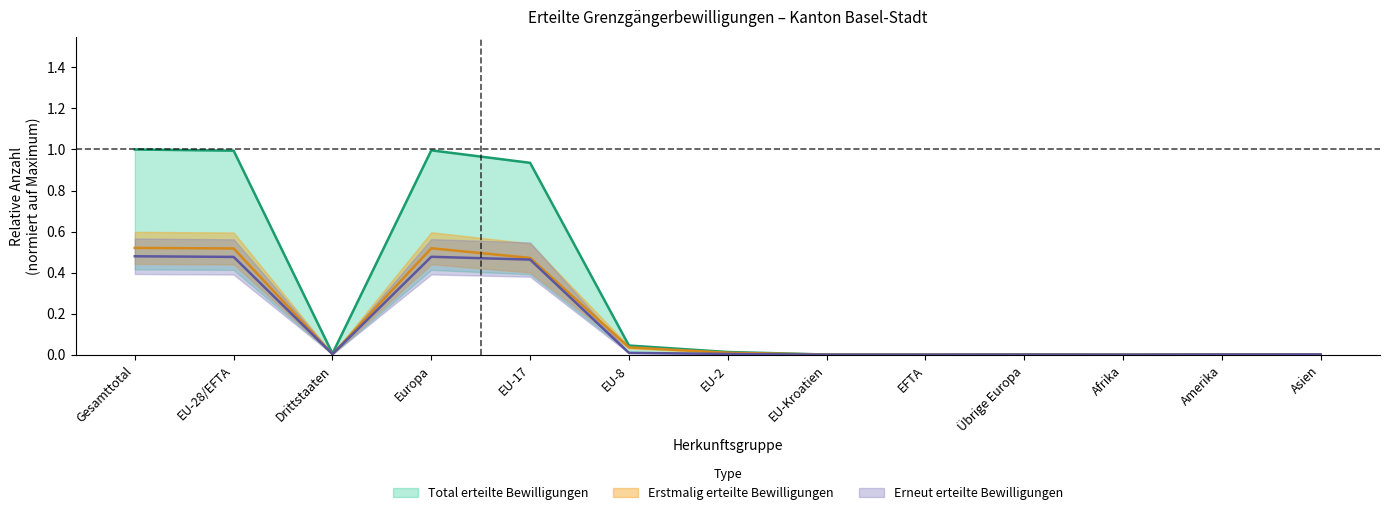

Is the value of Erneut erteilte Bewilligungen at EFTA greater than the value of Total erteilte Bewilligungen at Asien?

No